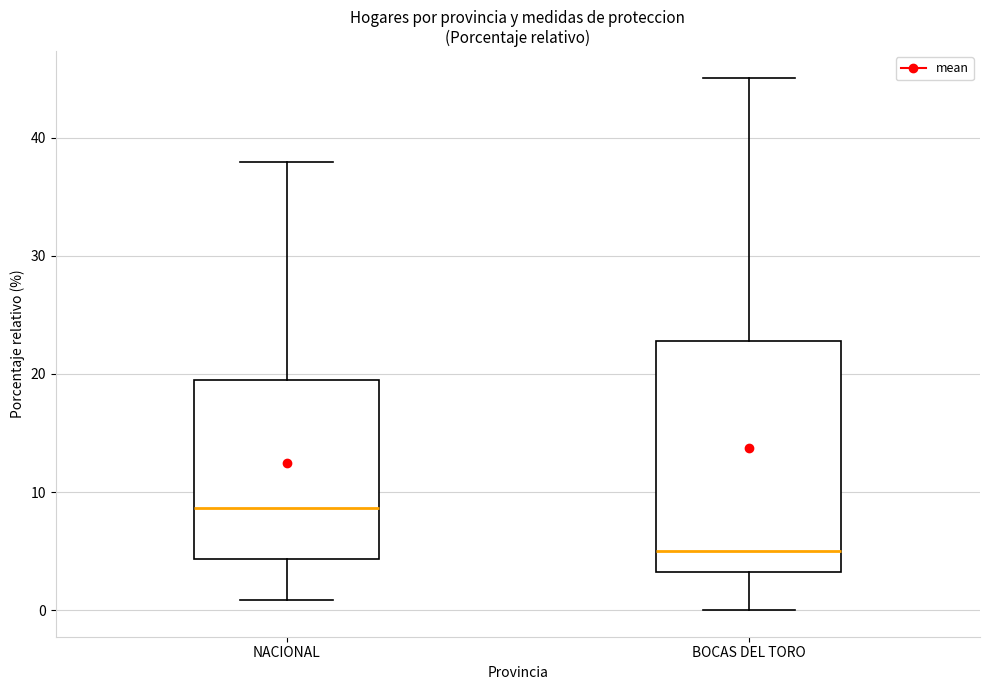

Comparing the boxes themselves (not the whiskers), which one is the tallest?

BOCAS DEL TORO